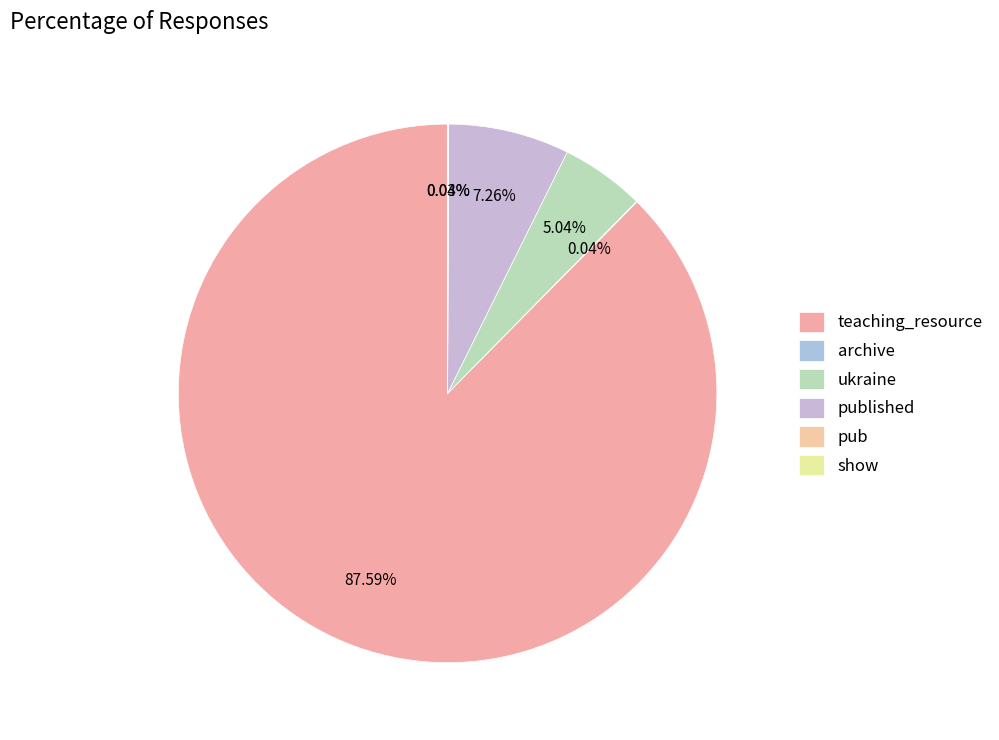

What percentage is the teaching_resource slice, to the nearest percent?

88%